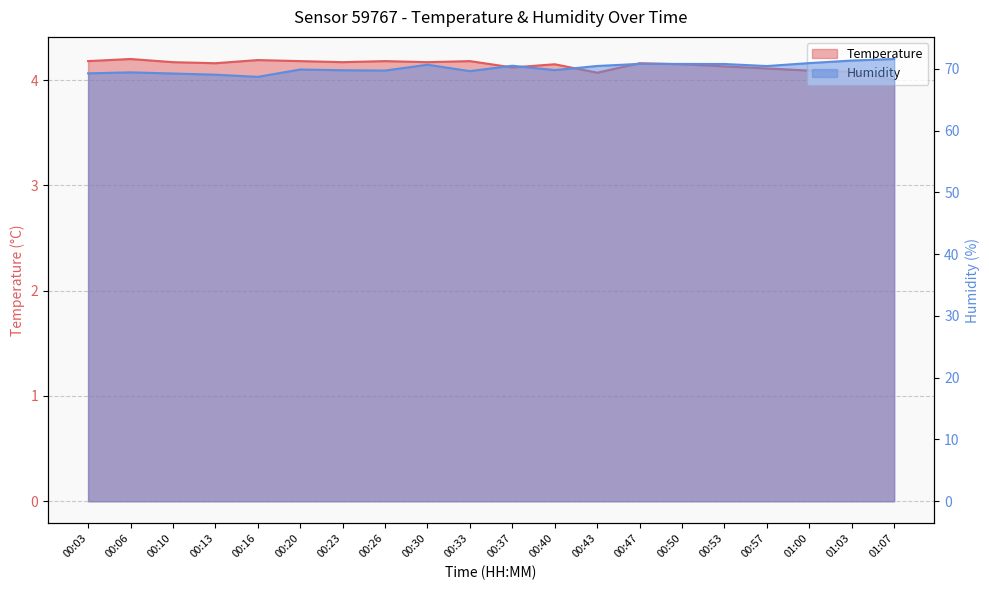

What is the difference between the maximum and second lowest values in the Temperature series?

0.1